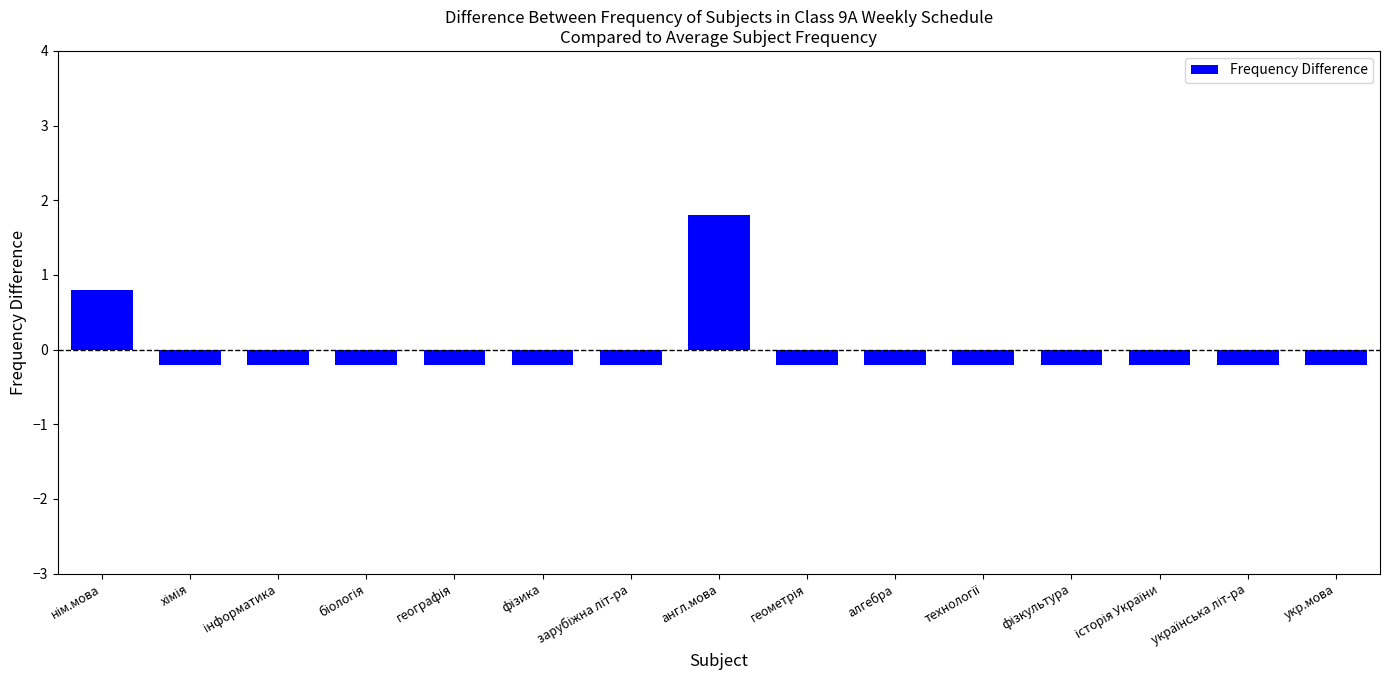

What is the sum of the values at укр.мова and англ.мова?

1.6